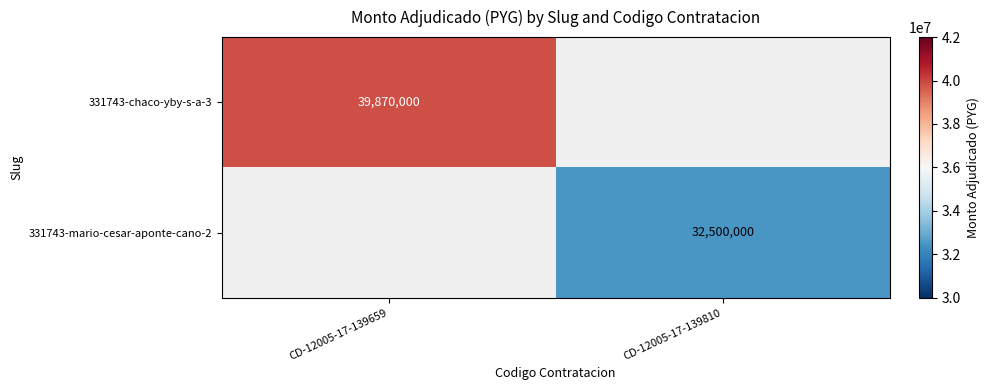

What is the maximum value shown in the chart?

39870000.0